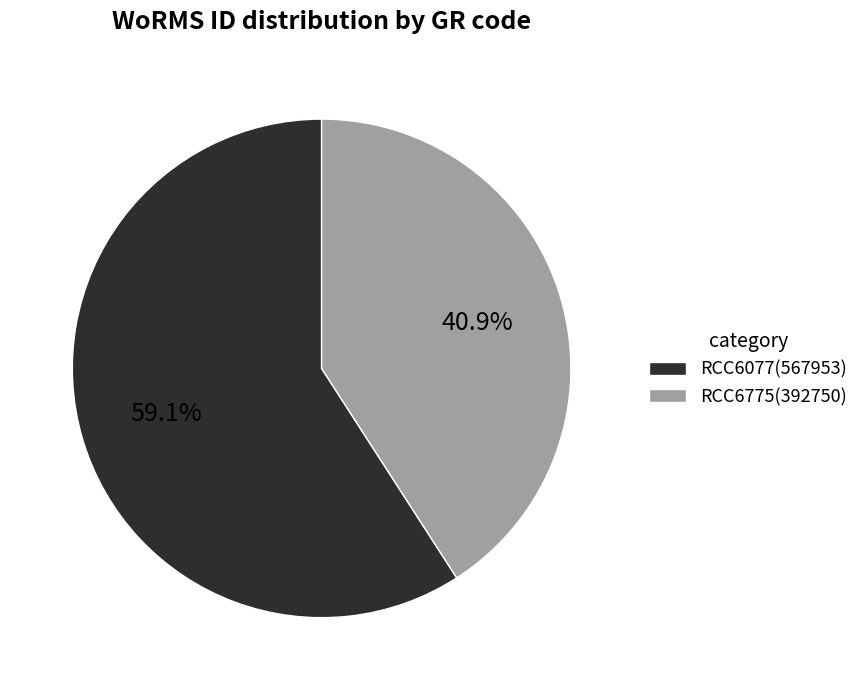

True or false: RCC6077 accounts for 59% of the total.

True